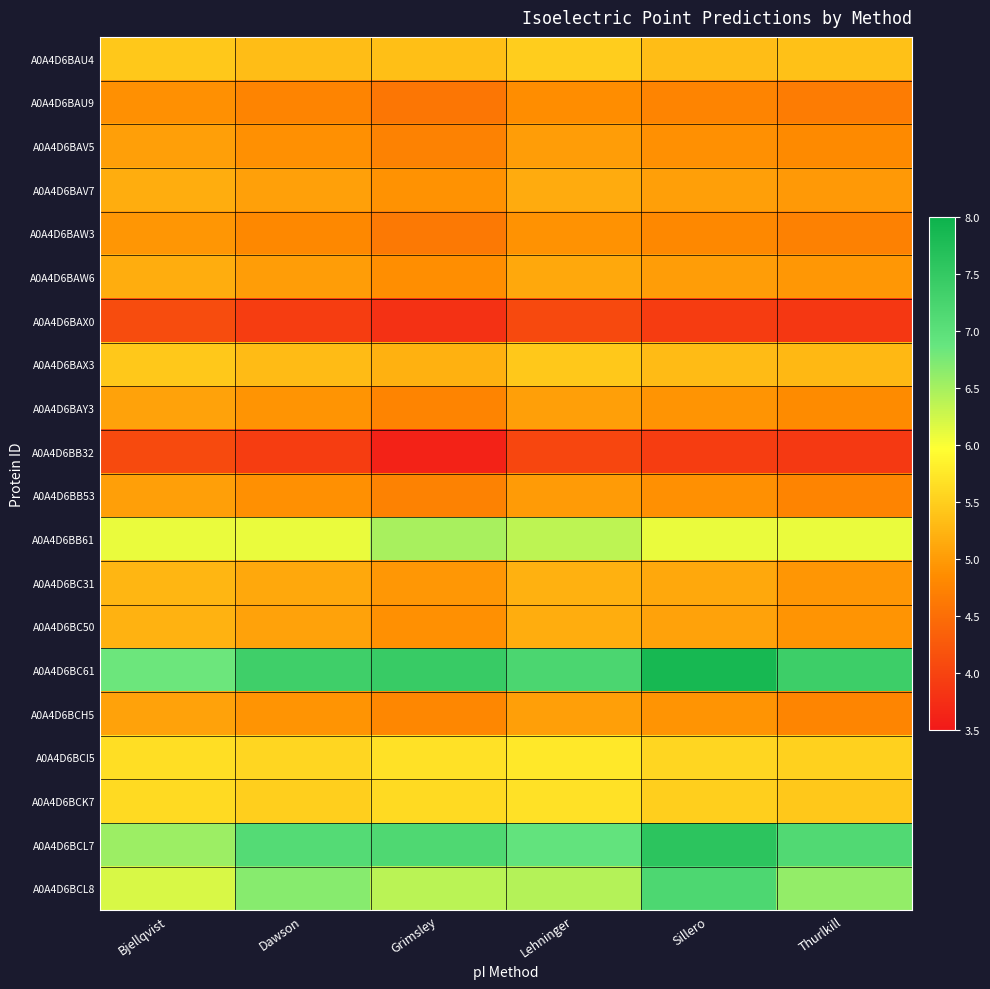

What is the spread (max minus min) of values at Bjellqvist?

2.8